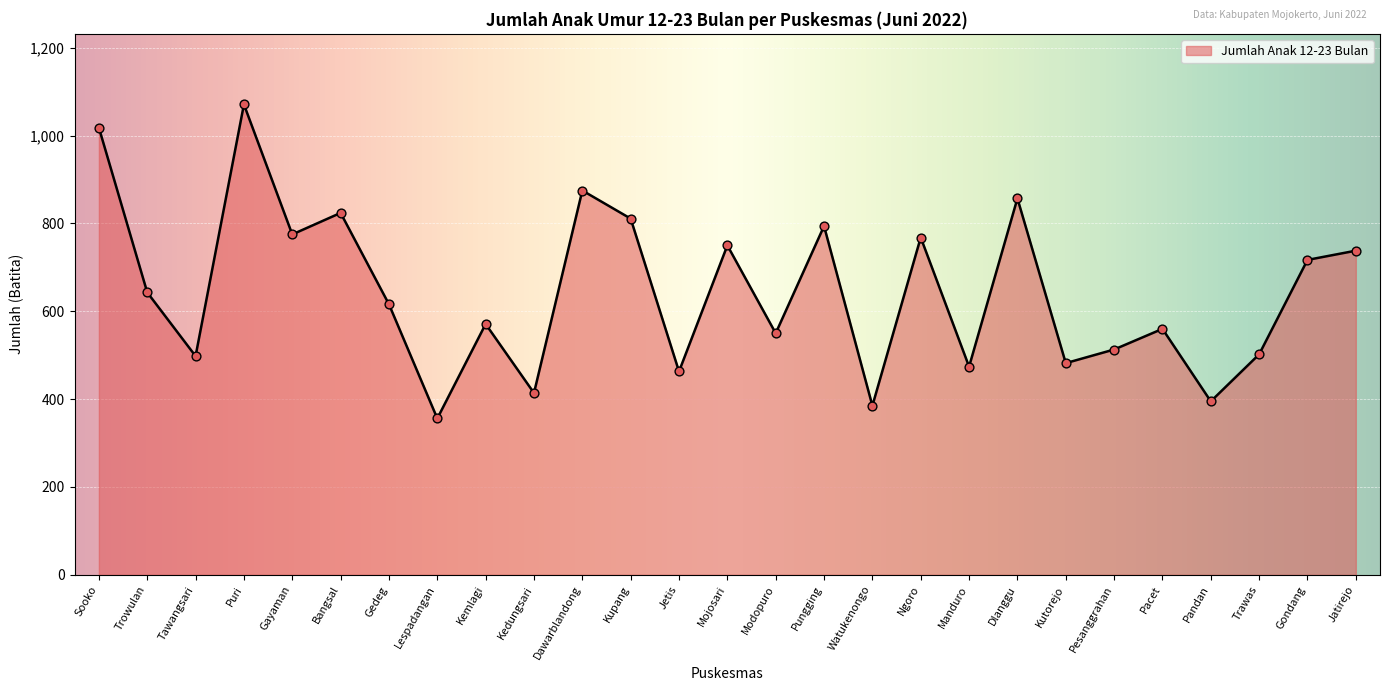

Which has a higher value, Watukenongo or Gondang?

Gondang